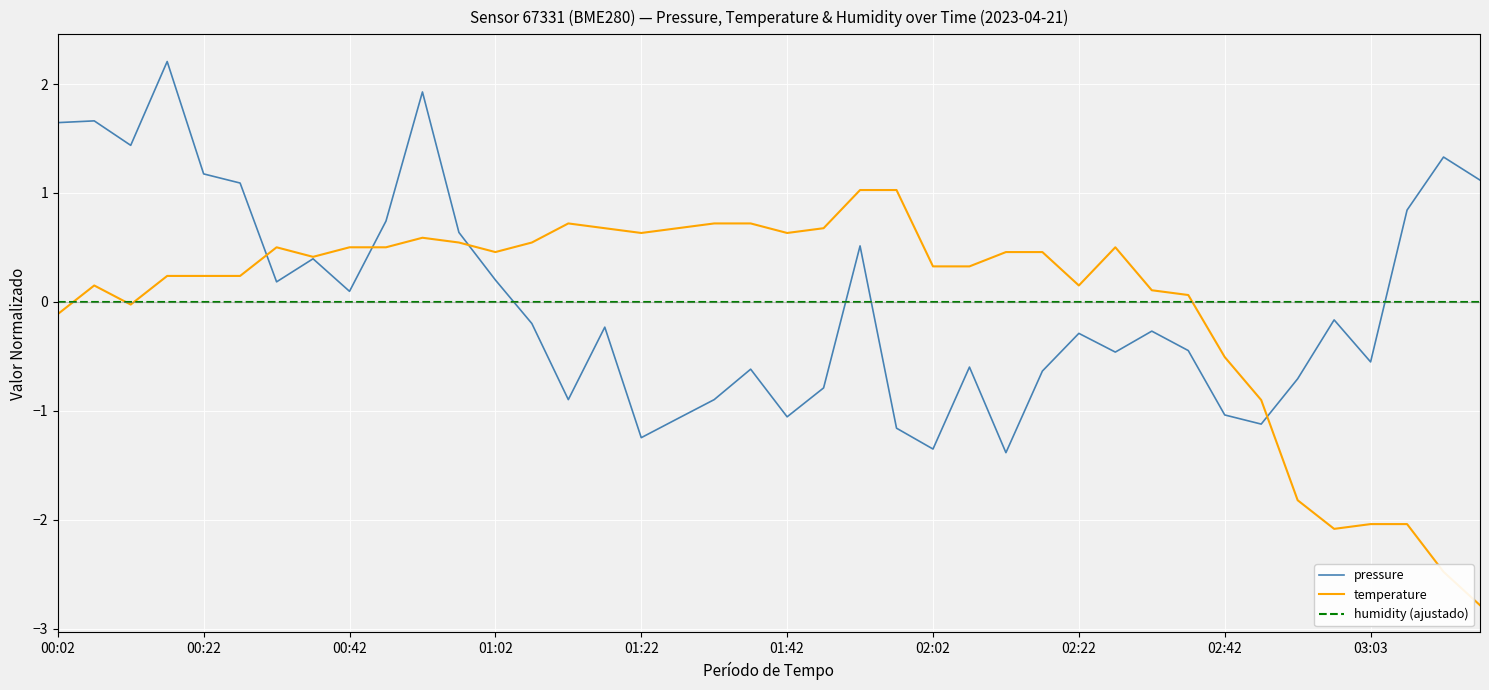

What is the maximum value shown in the chart?

2.2